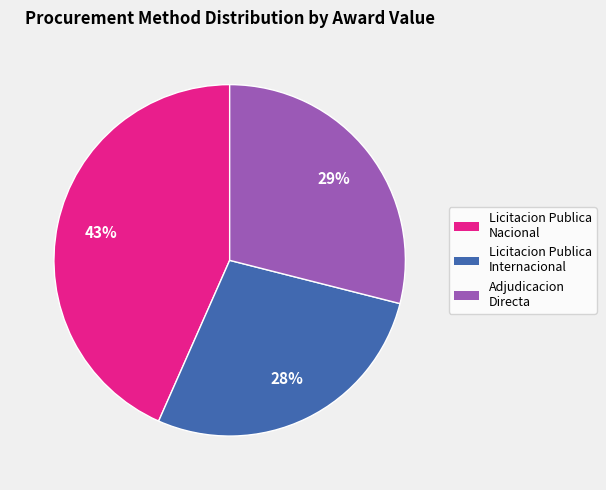

Rank the categories by value from lowest to highest.

Licitacion Publica Internacional, Adjudicacion Directa, Licitacion Publica Nacional